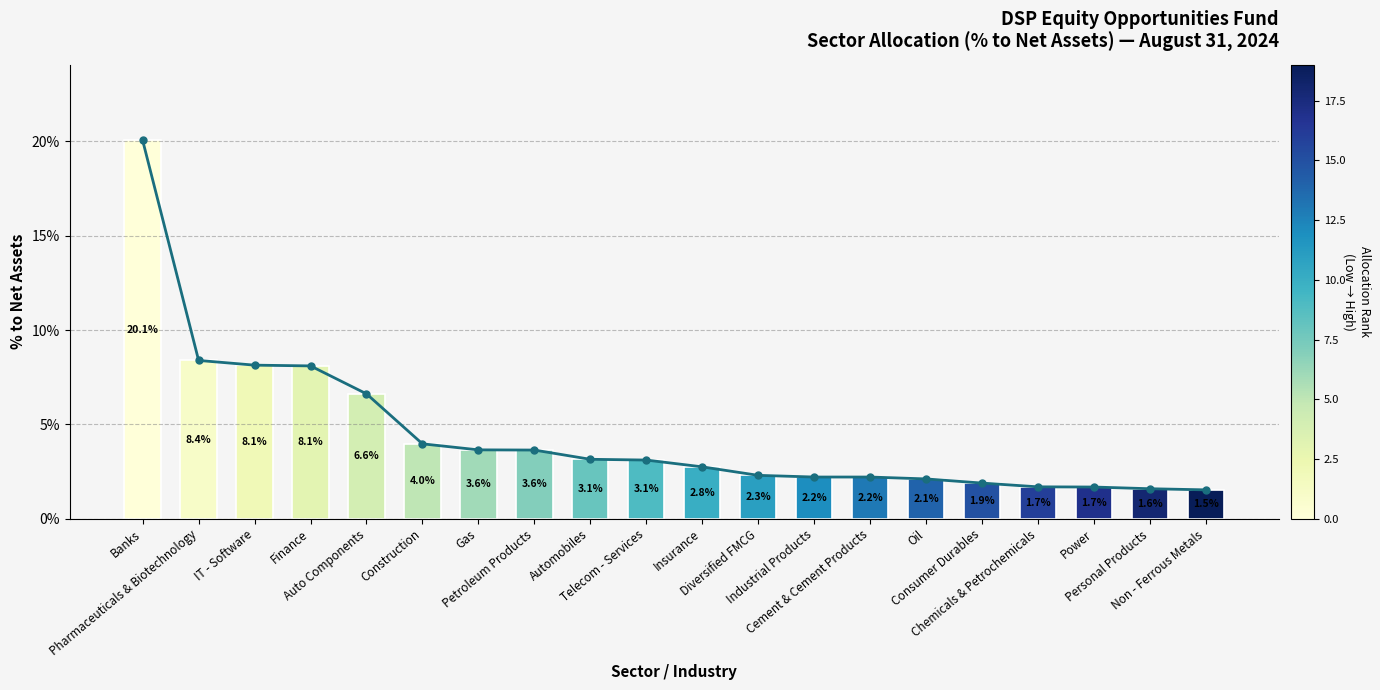

What is the sum of all values?

0.9